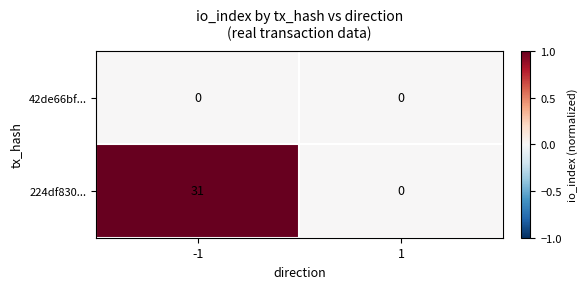

What is the sum of the 224df830... values at 1 and -1?

31